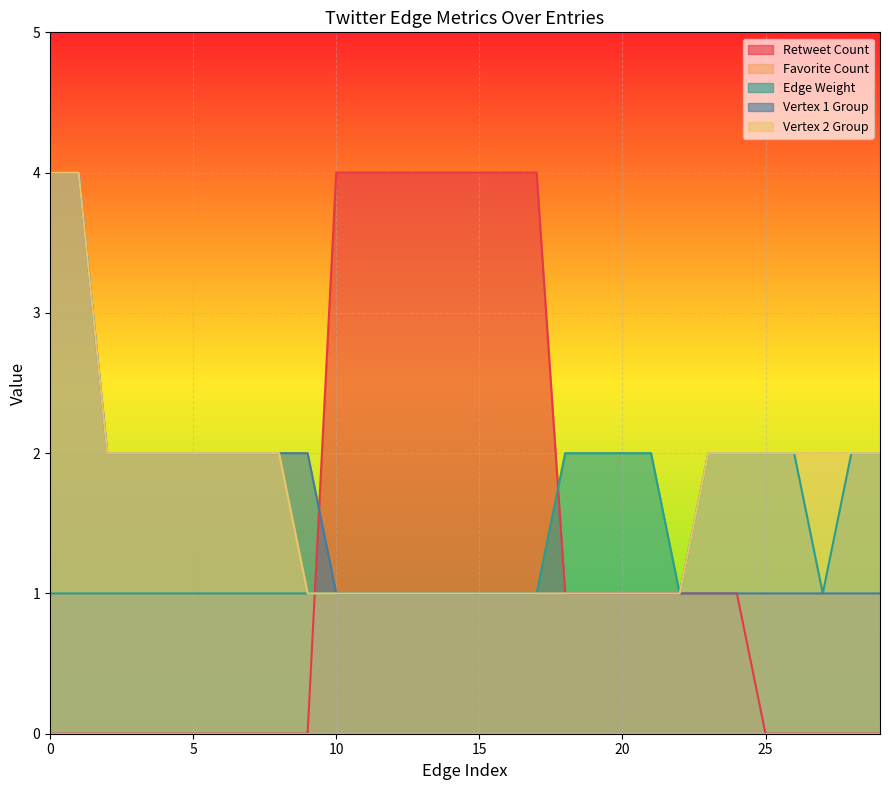

Count the Vertex 2 Group values in the range 1 to 2.

28